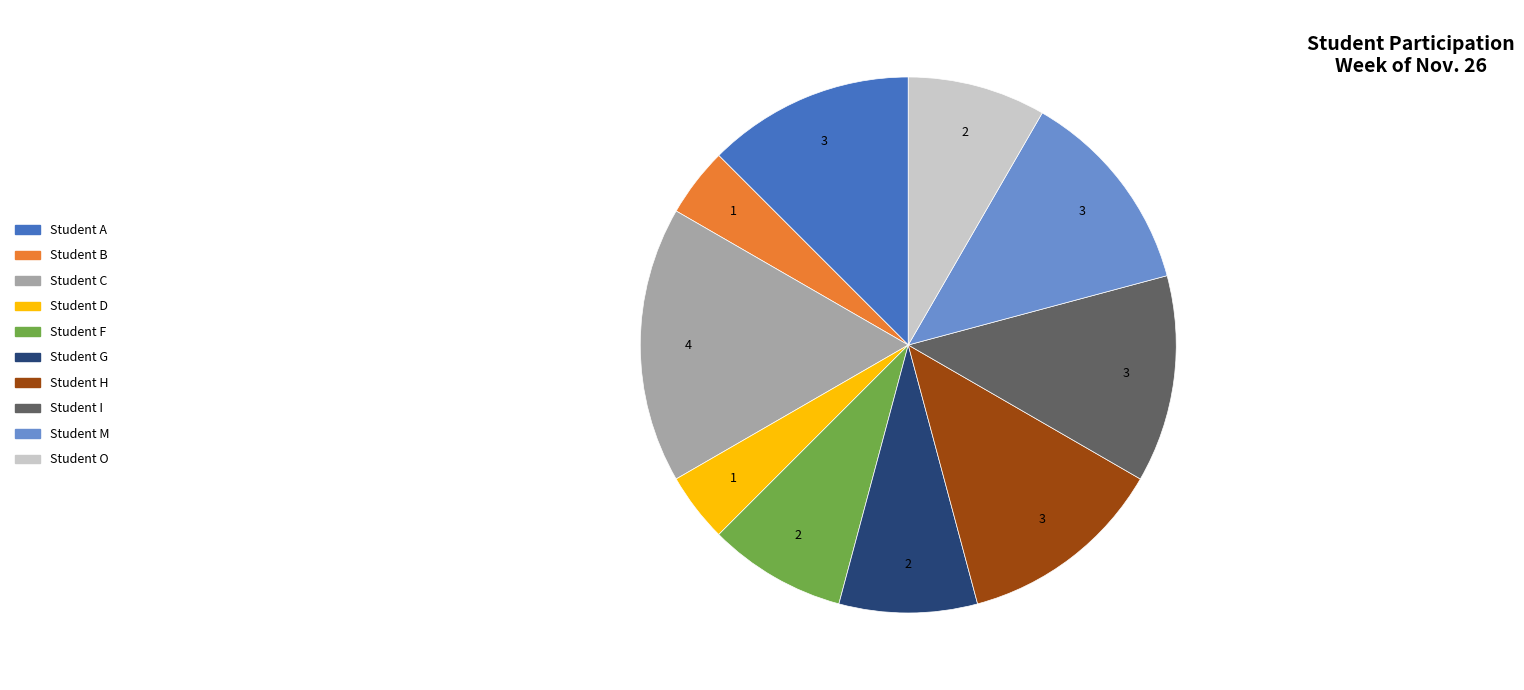

Is there a majority slice in this chart?

No